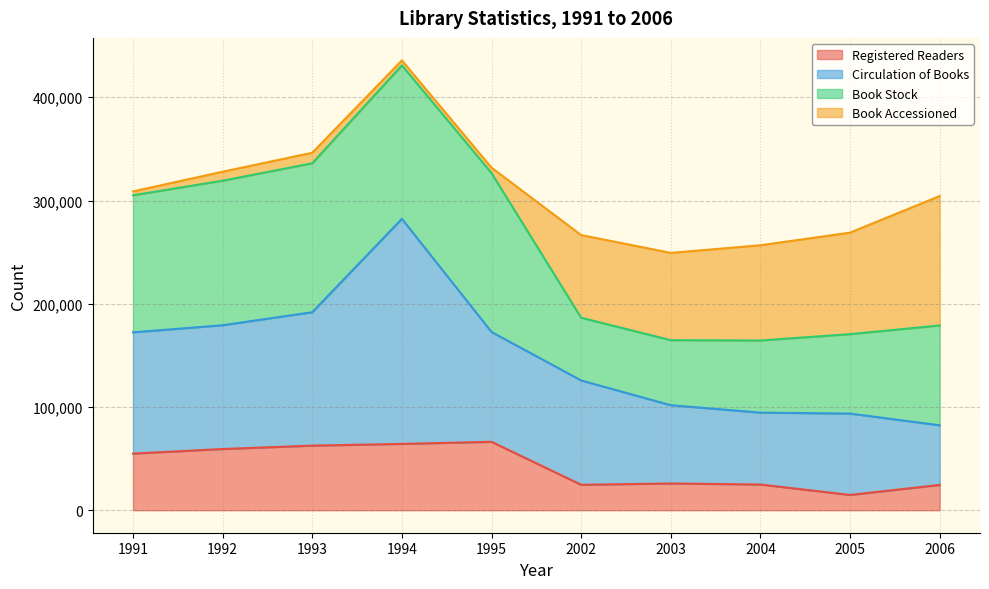

At which label does Registered Readers first exceed 54841?

1992